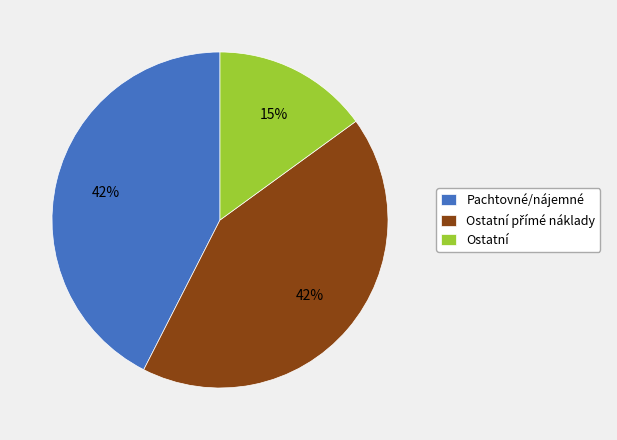

To the nearest percent, what portion does Ostatní represent?

15%